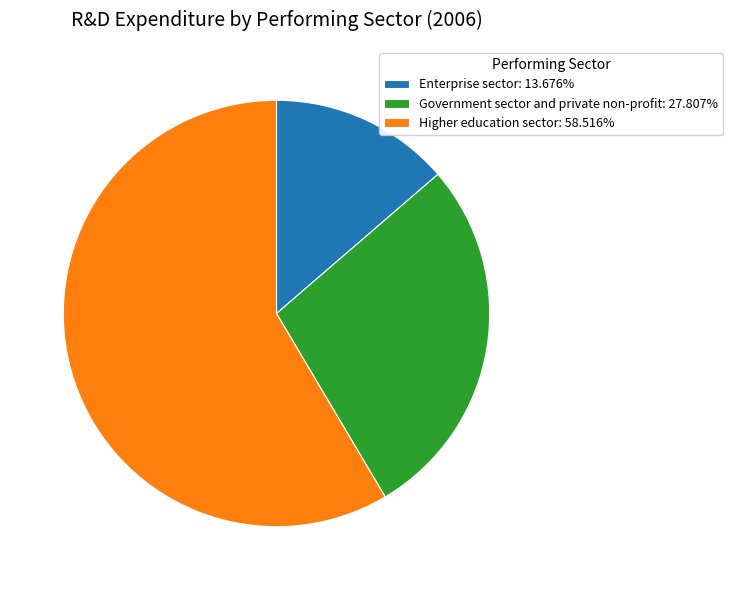

Does Higher education sector: 58.516% represent more than half of the total?

Yes